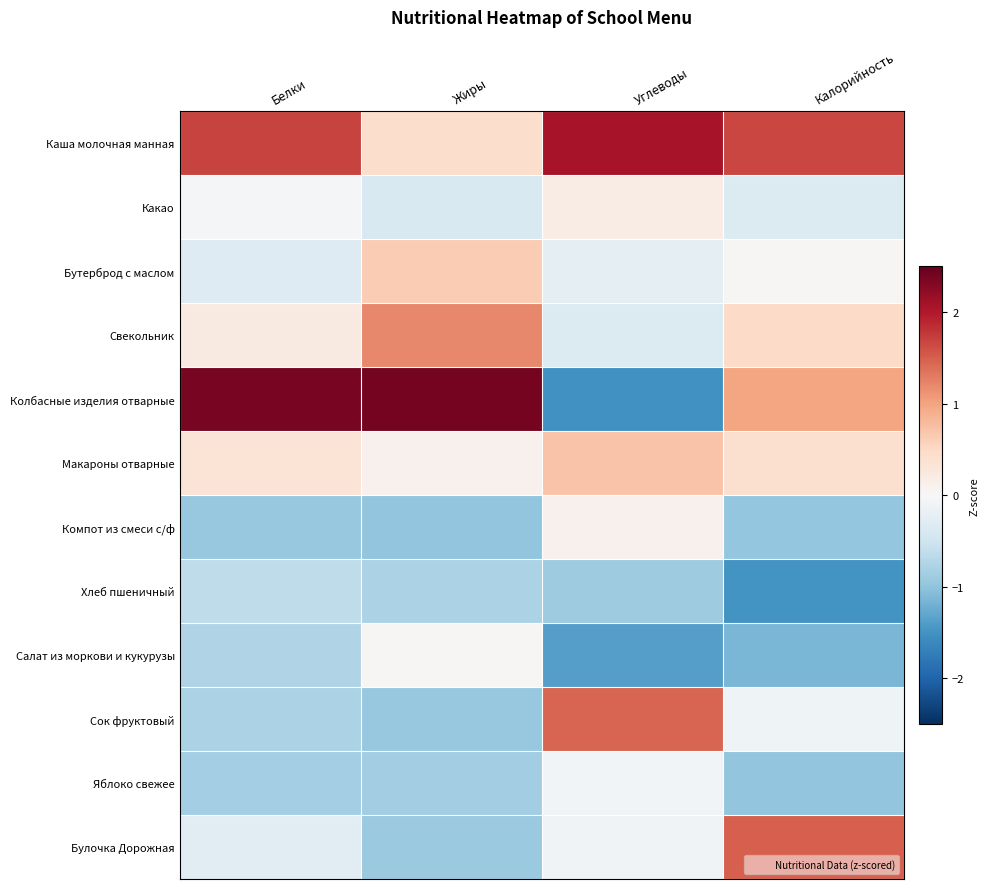

Which has a higher value, Жиры or Белки?

Белки